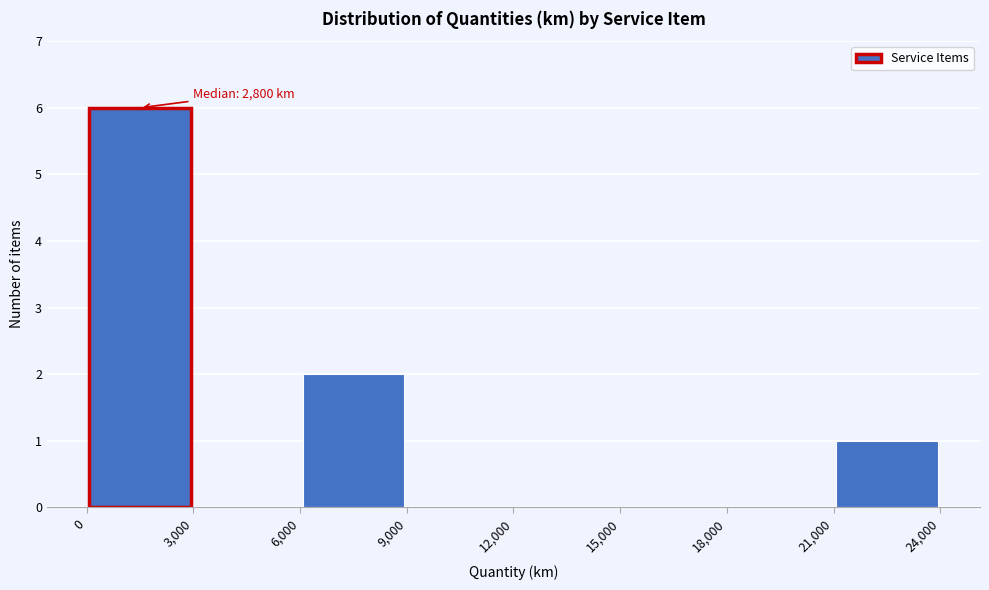

Over which range of the x-axis is the bar tallest?

0 to 3,000